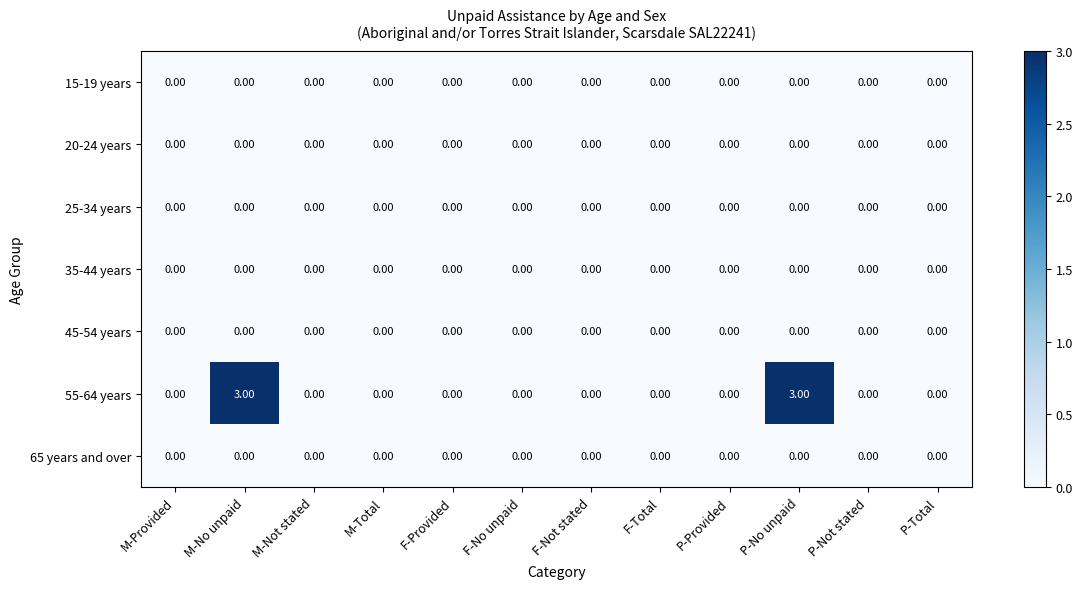

Which series has the largest range (max minus min)?

55-64 years